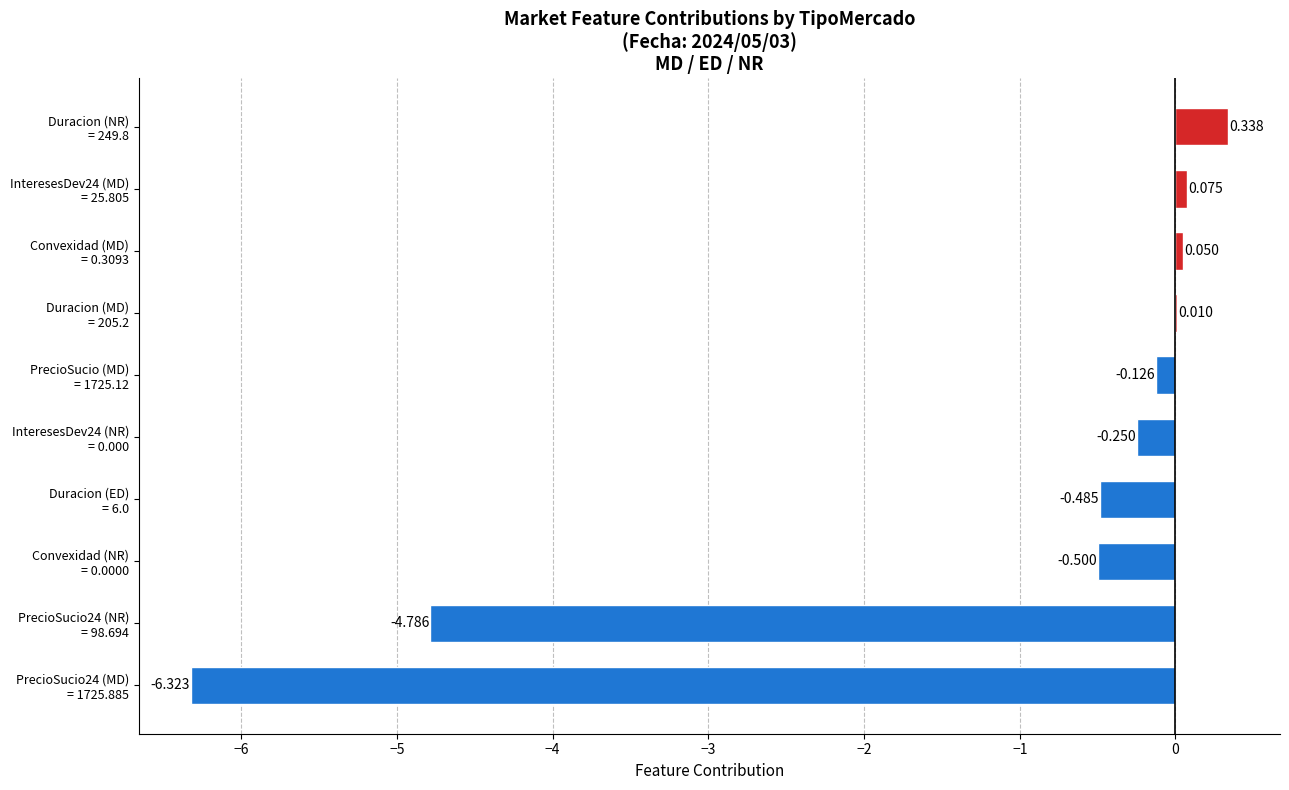

Count the number of categories in the chart.

10